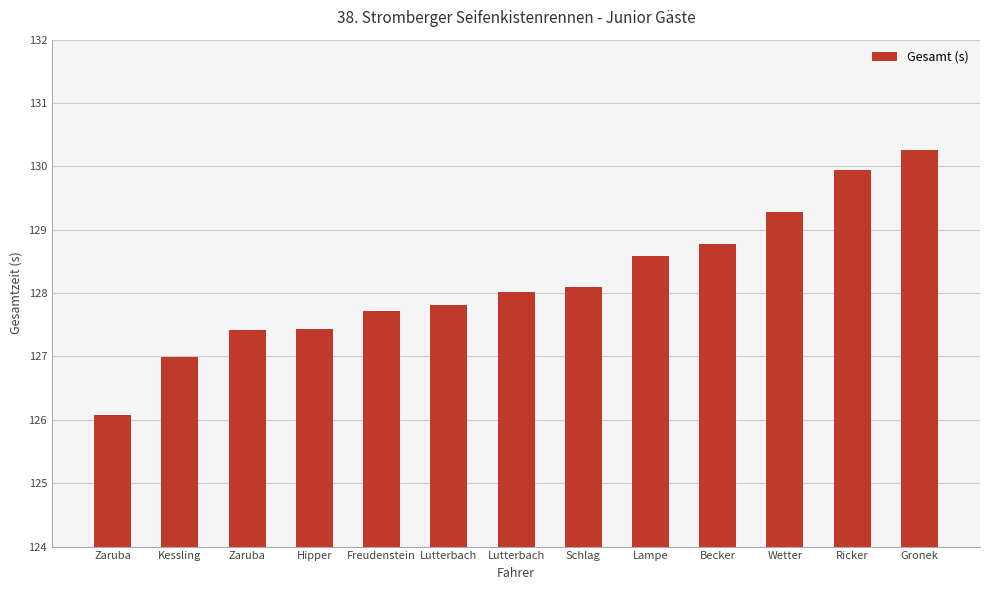

List the labels in order of value, smallest first.

Zaruba, Kessling, Zaruba, Hipper, Freudenstein, Lutterbach, Lutterbach, Schlag, Lampe, Becker, Wetter, Ricker, Gronek